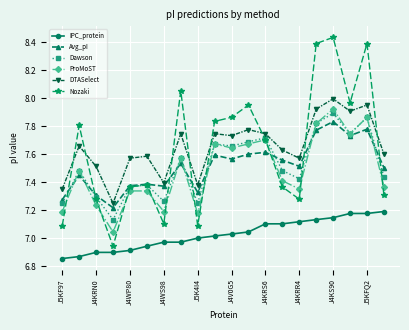

True or false: ProMoST has more than 2 points higher than both neighbors.

True